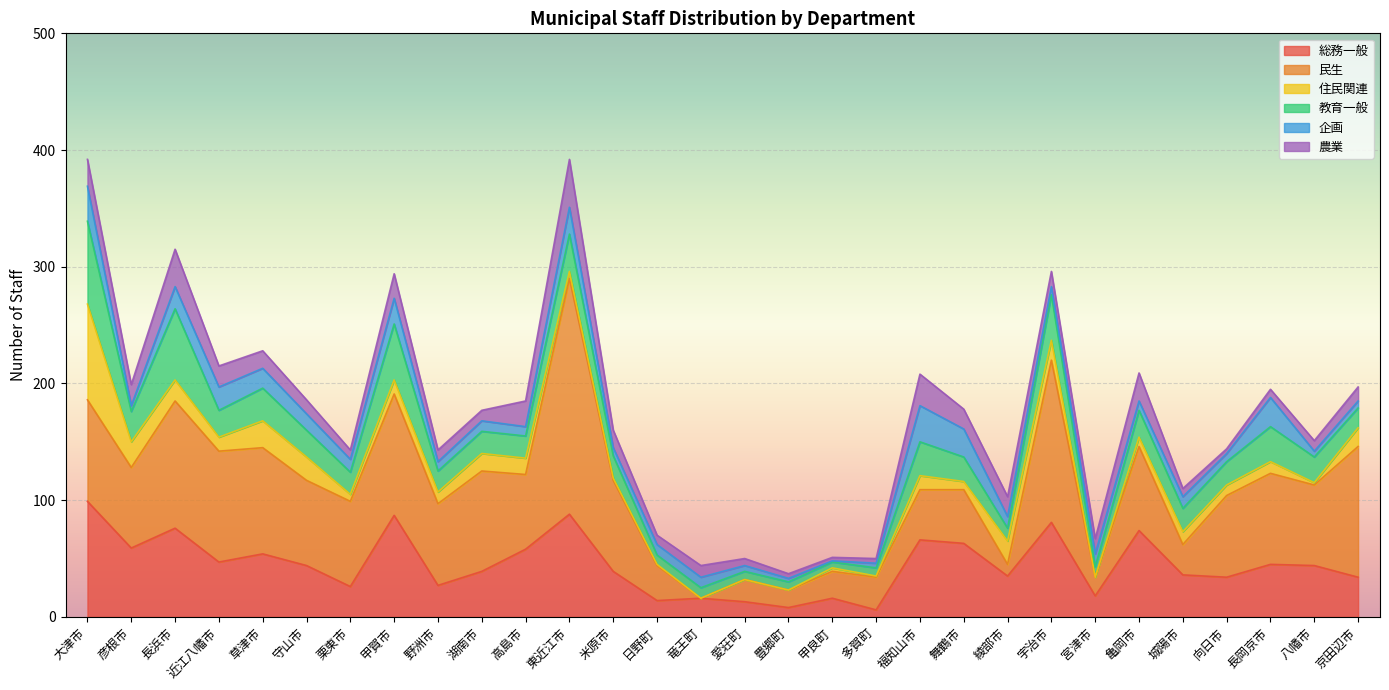

What is the highest value of the 教育一般 series?

71